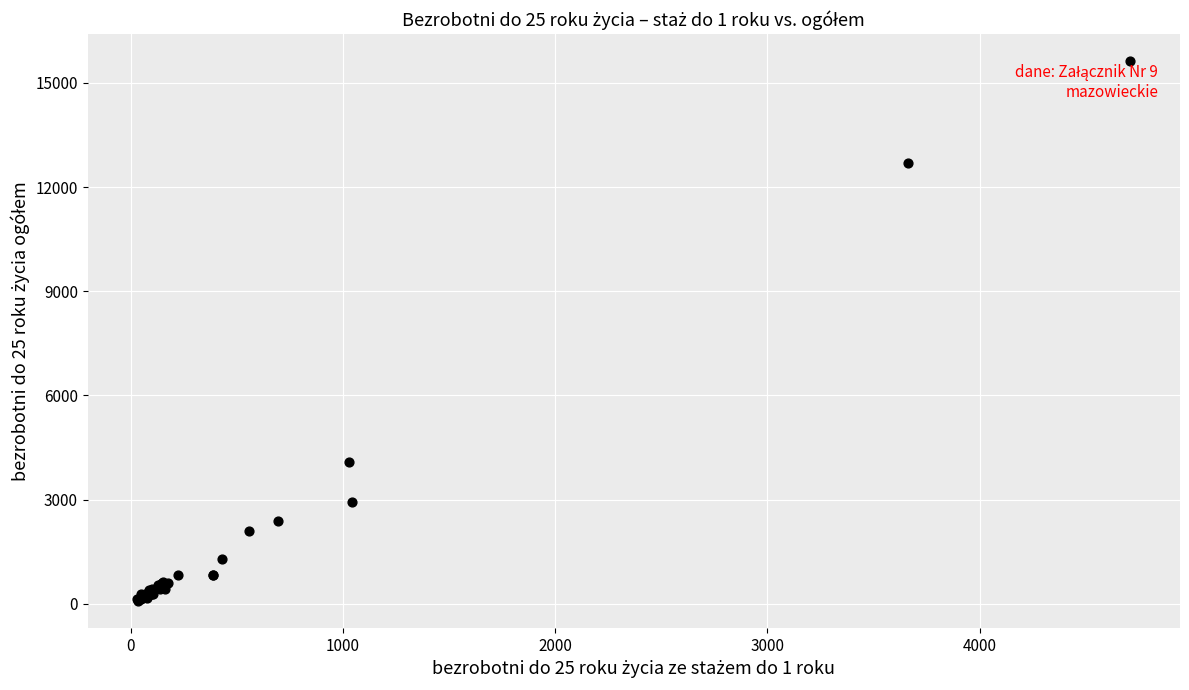

What Y value in the scatter plot is closest to 7855?

4086